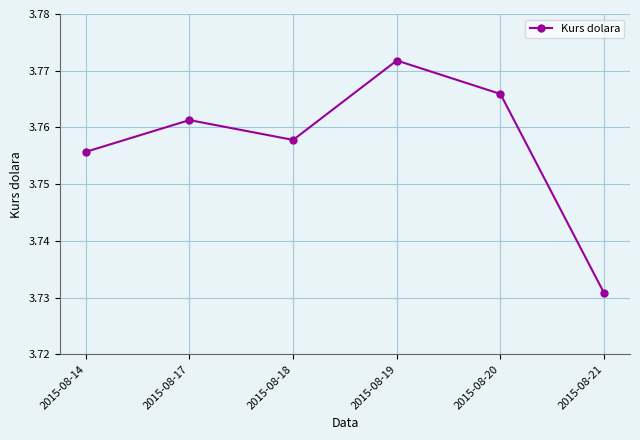

Where is the data nearest to the value 3?

2015-08-21